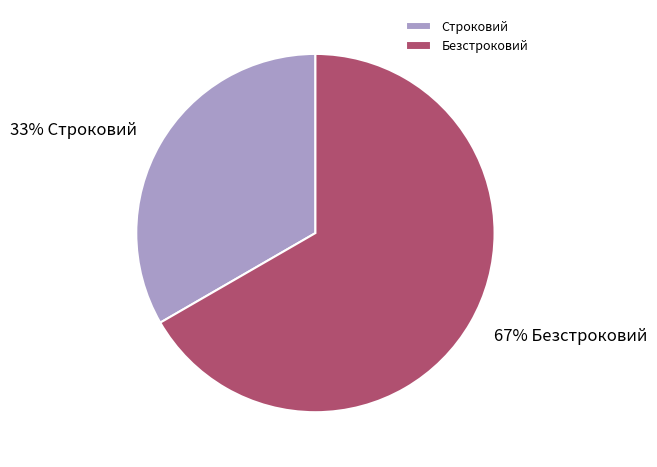

How many slices are in this pie chart?

2